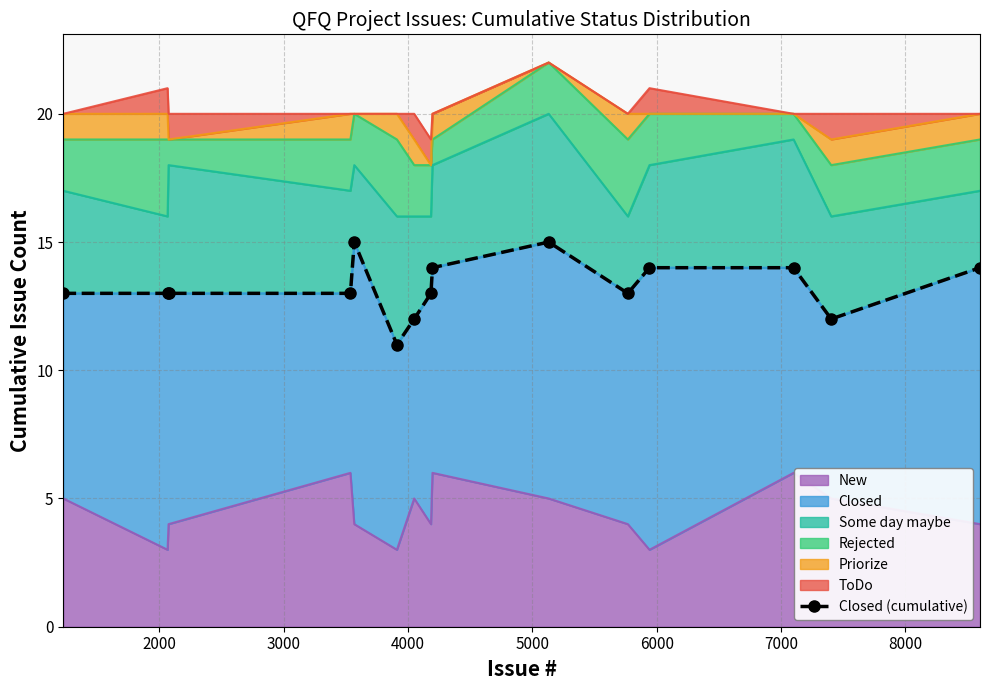

How many data points are less than 13?

3